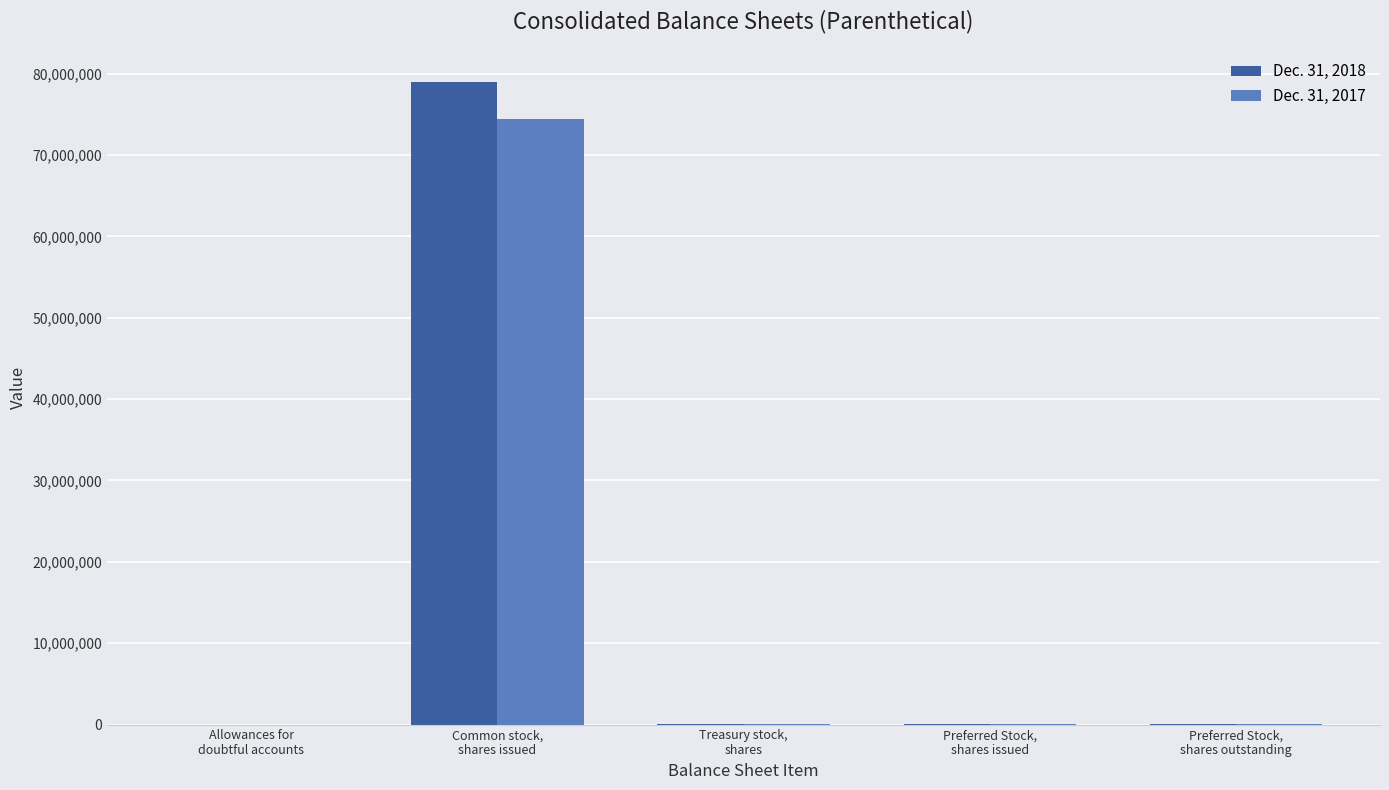

What is the greatest value displayed?

79008243